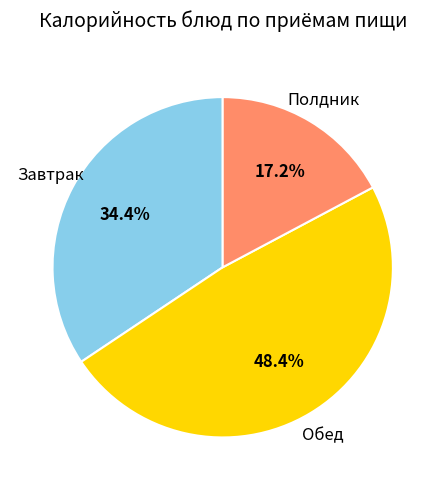

To the nearest percent, what is the average slice percentage?

33%